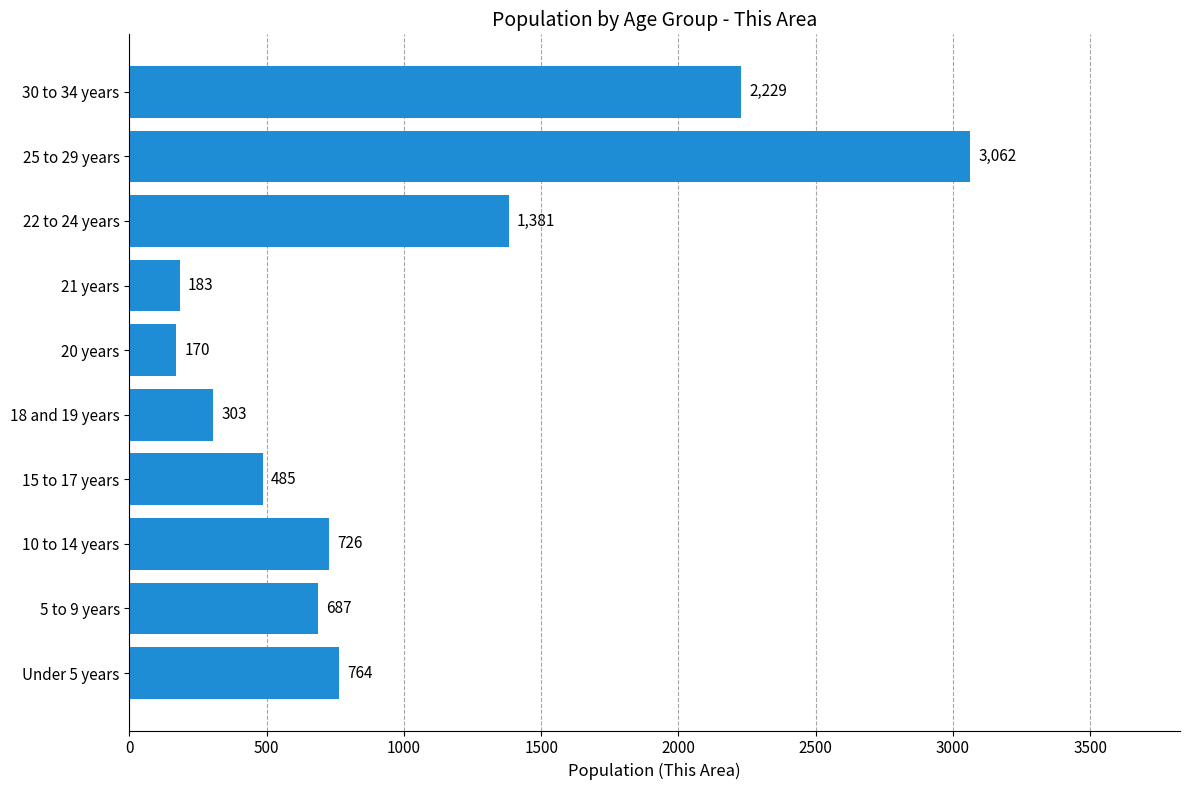

Is it true that the value at 25 to 29 years is 3062?

True